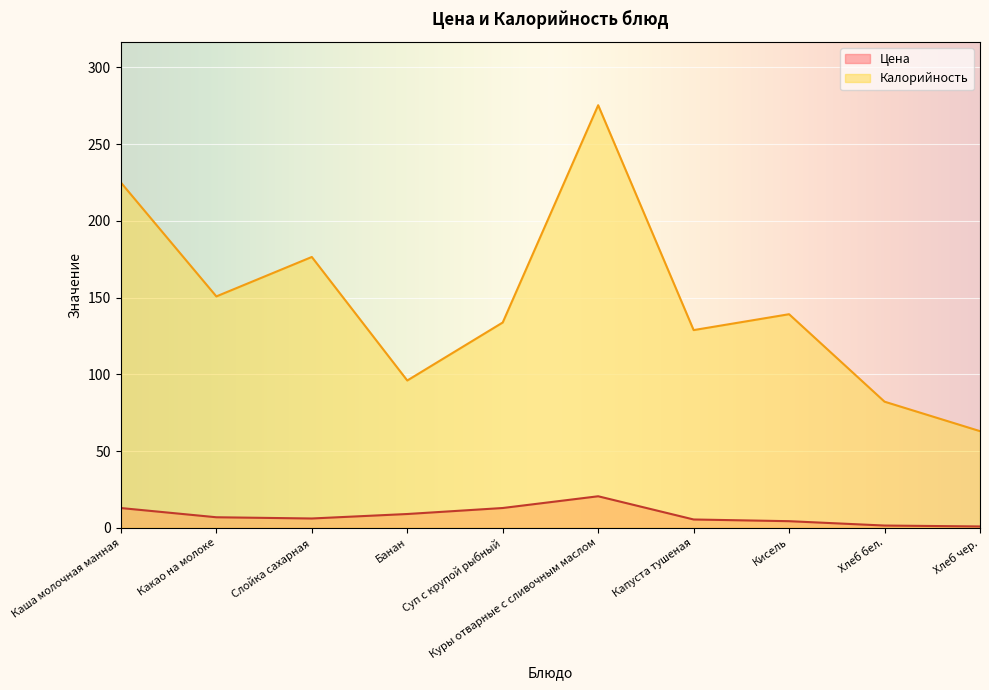

Where is Цена nearest to the value 10?

Банан